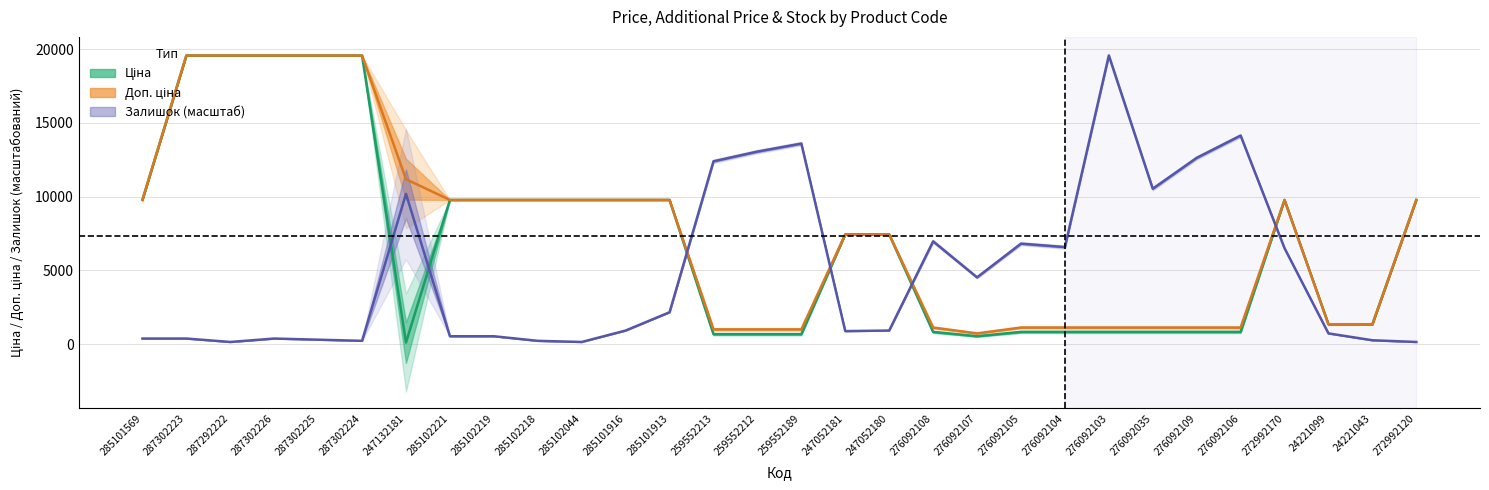

How many data points in Залишок (лінія) are less than 925?

14